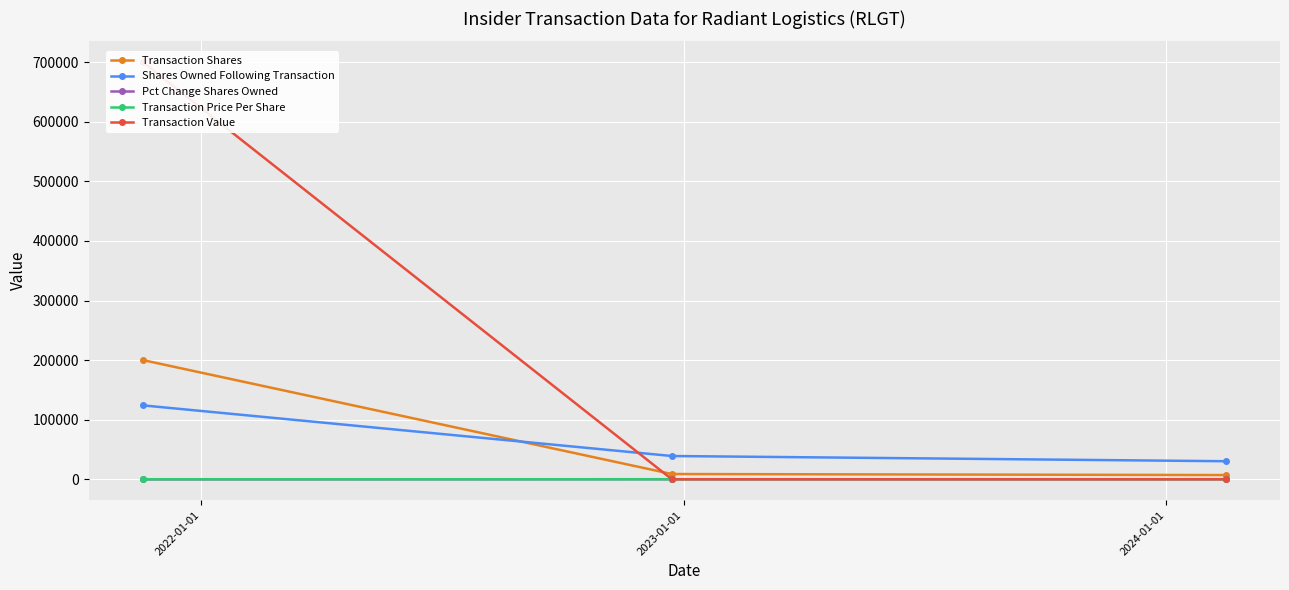

At how many categories does at least one series exceed 640563?

1